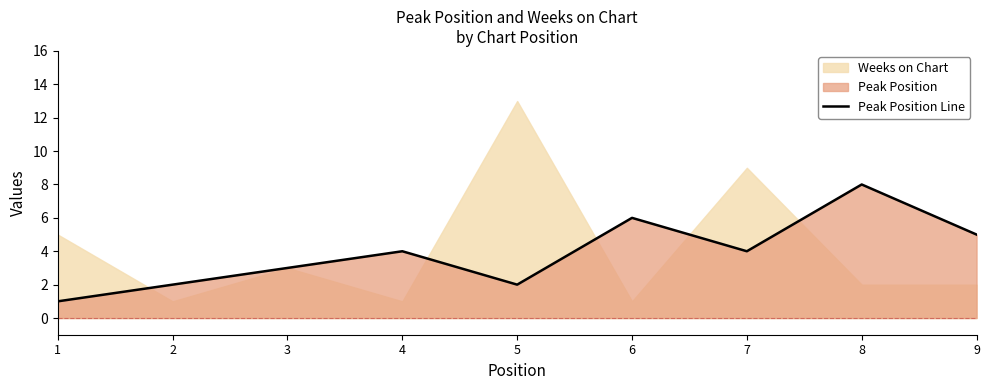

Reading left to right, list all the values displayed in this chart.

1=1	2=2	3=3	4=4	5=2	6=6	7=4	8=8	9=5